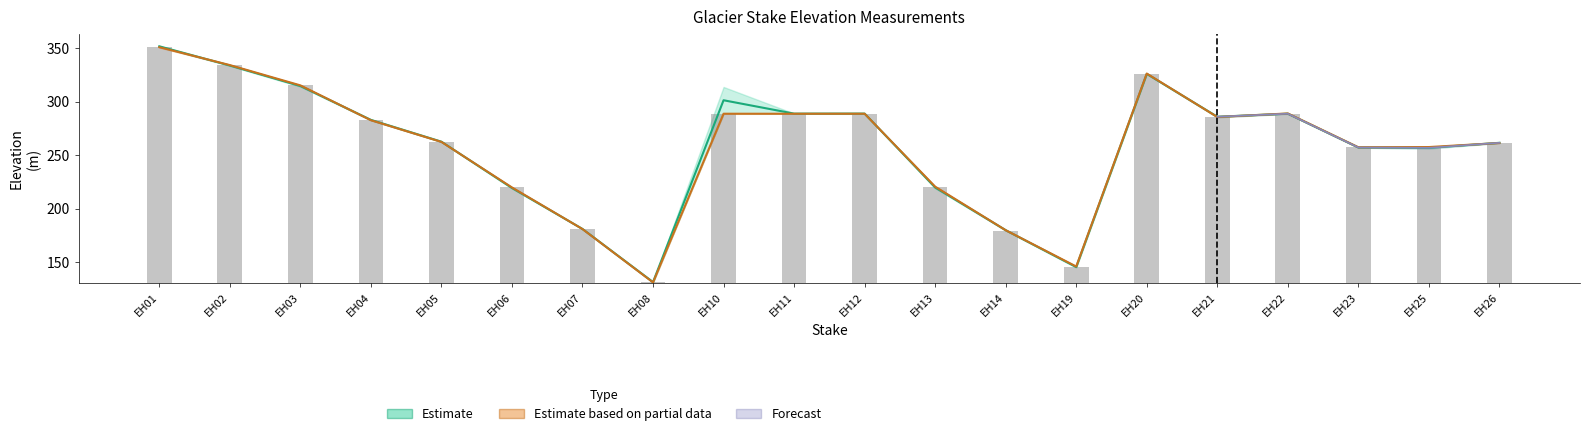

Which label corresponds to the largest value in the chart?

EH01